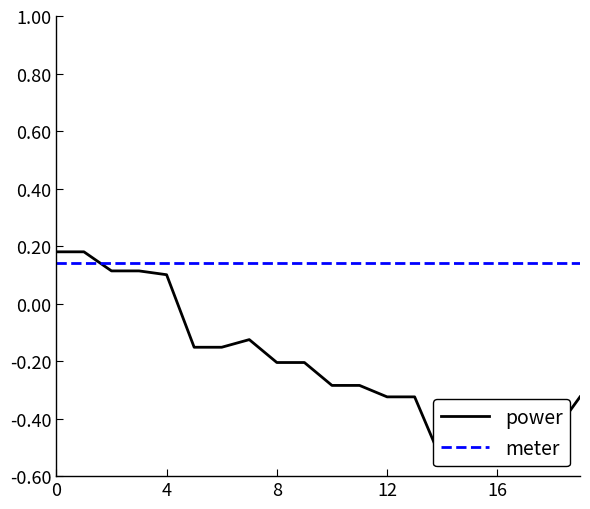

True or false: meter and power cross at least once.

True